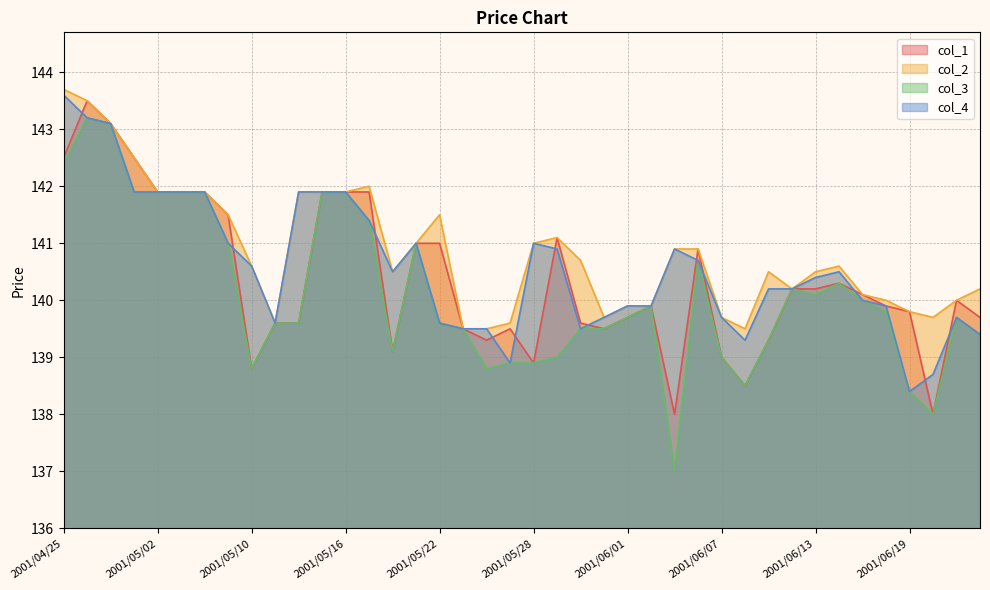

What is the label of the 8th point from the left?

2001/05/09